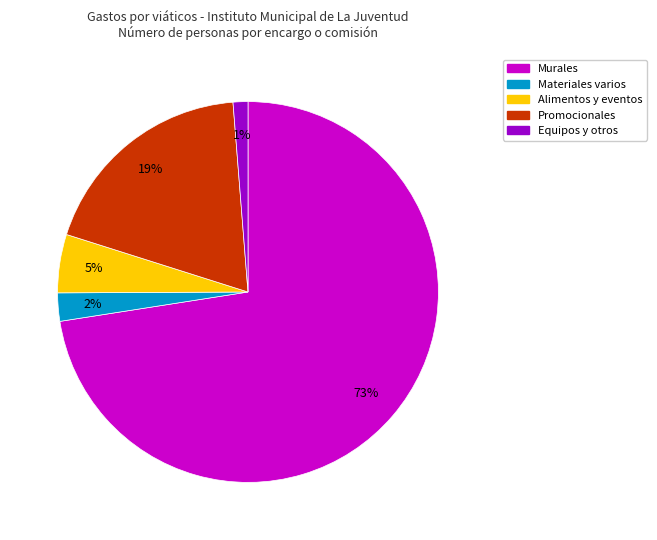

To the nearest percent, what is the average slice percentage?

20%